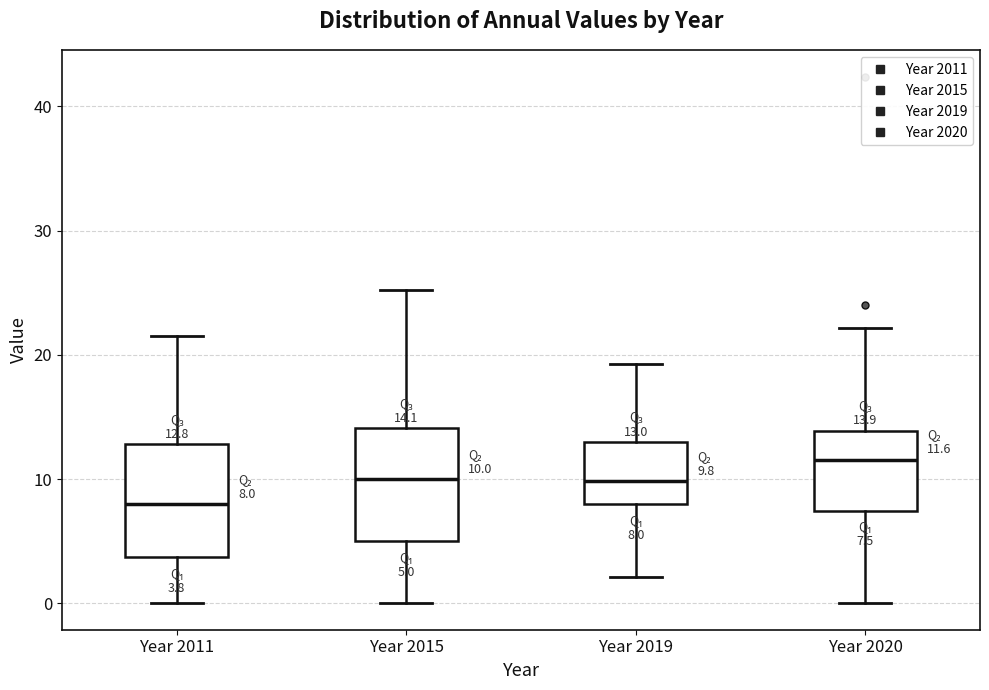

Which box's median line is the highest?

Year 2020